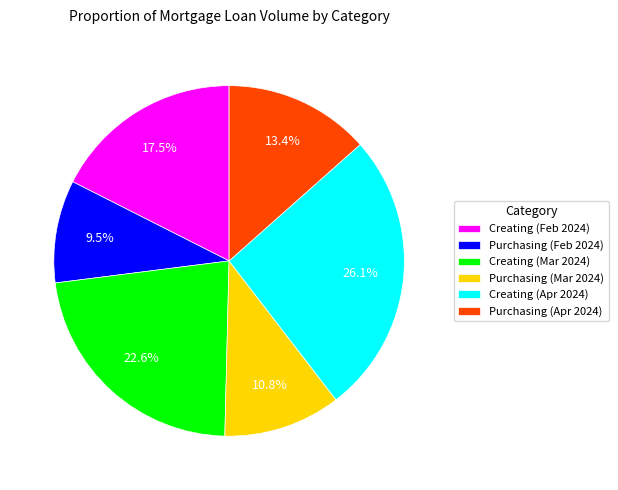

What is the ratio of the value at Creating (Feb 2024) to the value at Creating (Mar 2024)?

0.8